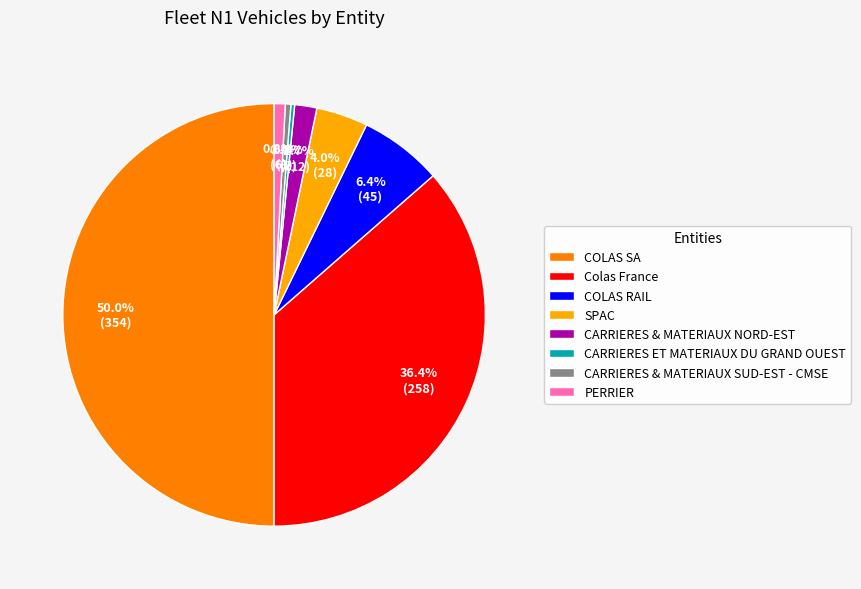

Do COLAS SA and CARRIERES & MATERIAUX NORD-EST together represent more than half of the pie?

Yes